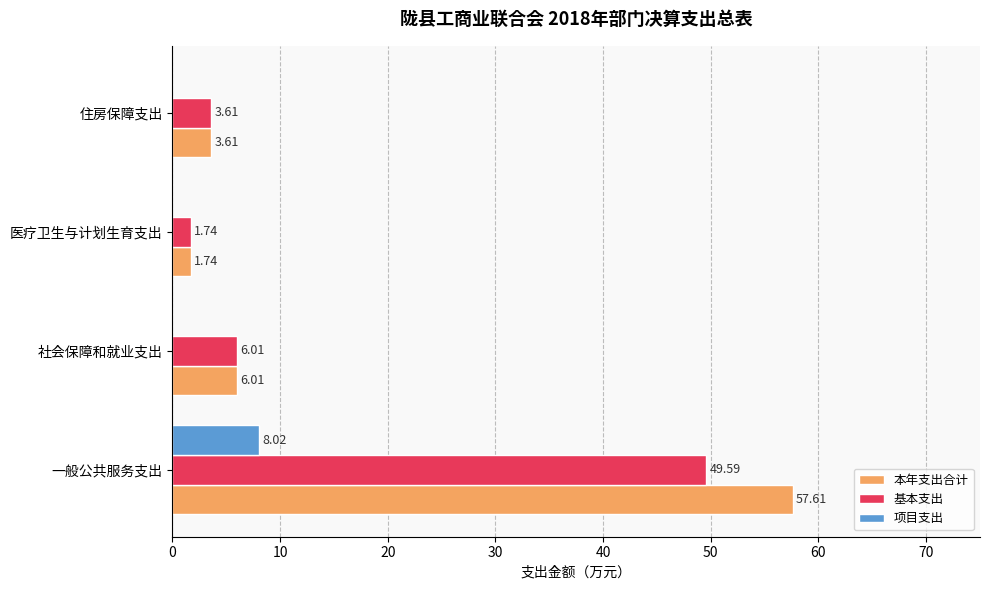

How many positive values does the 项目支出 series have?

1